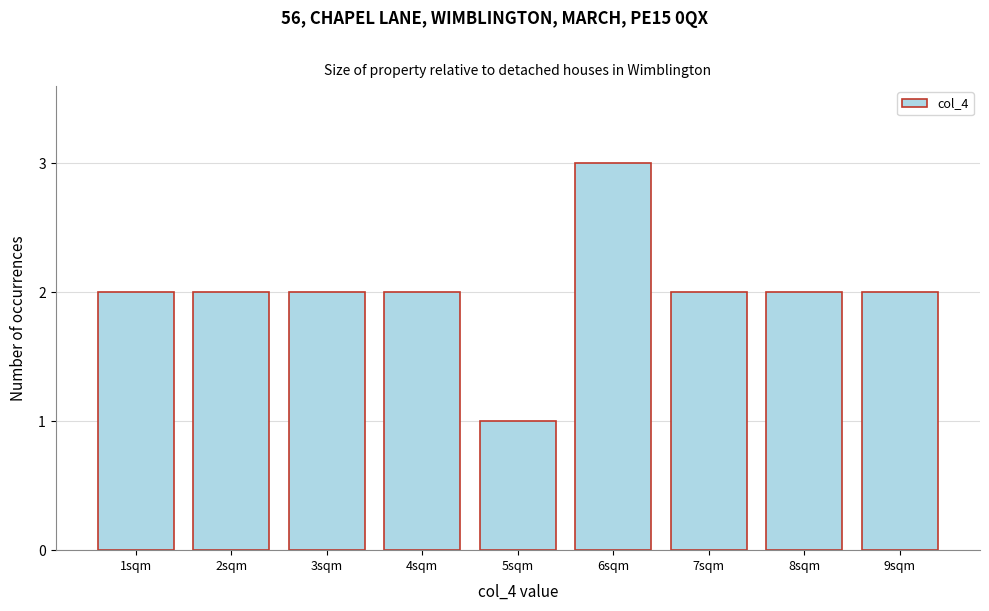

Reading left to right, transcribe all the data shown in this chart.

2	2	2	2	1	3	2	2	2